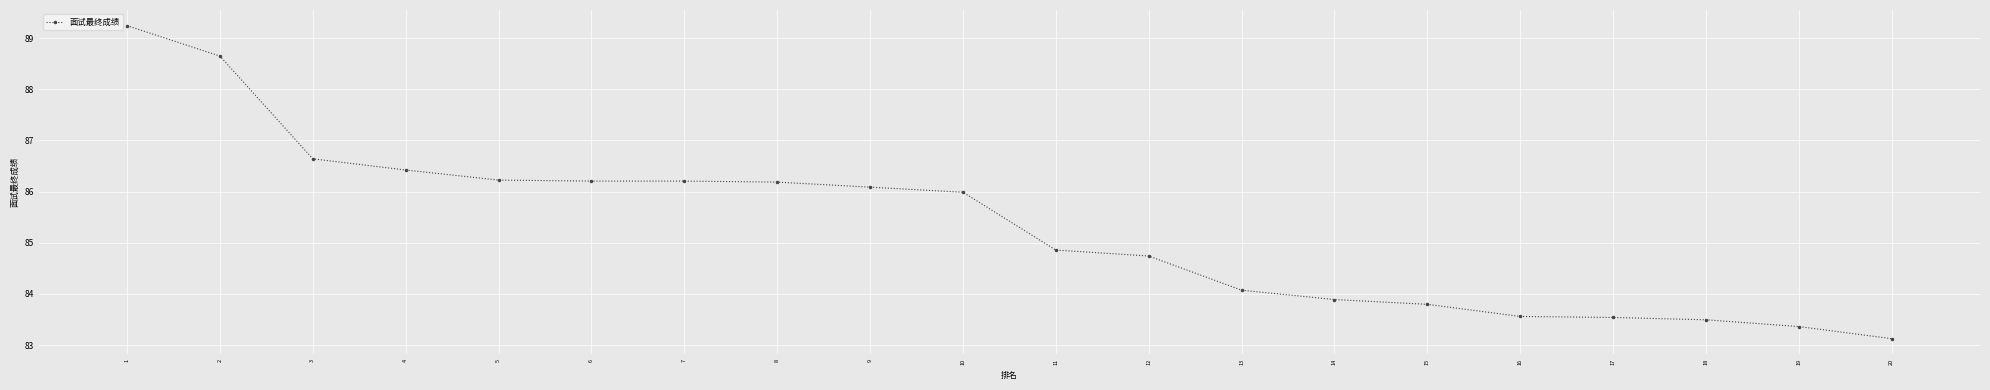

The value at 11 is 25.1. True or false?

False